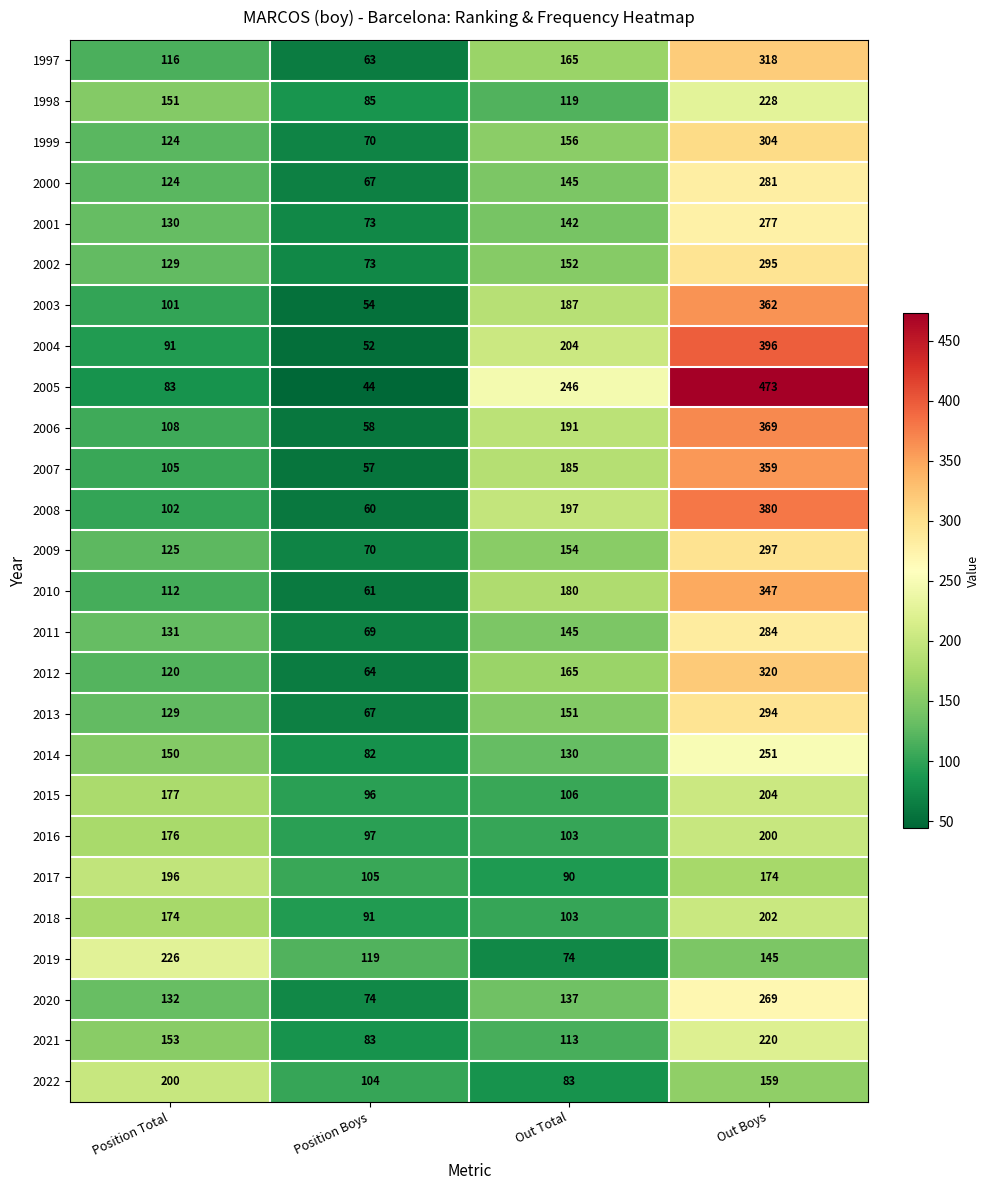

What is the total value across all series at Out Total?

3823